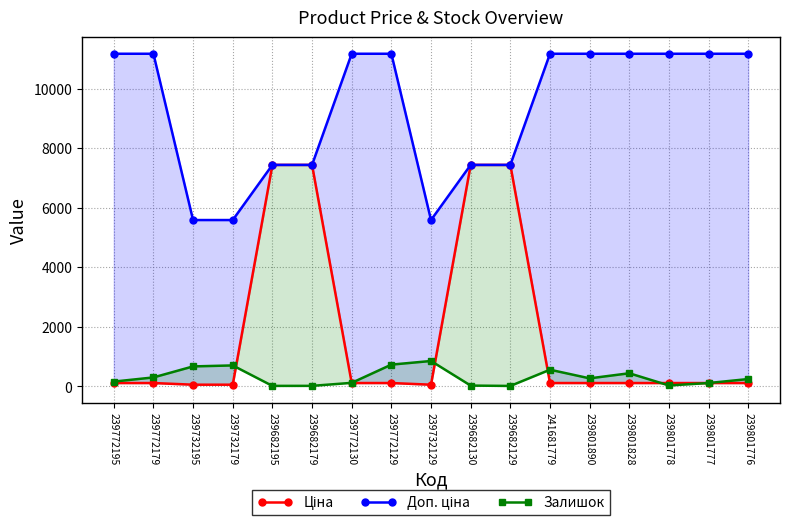

Rank the series by their maximum value, from highest to lowest.

Доп. ціна, Ціна, Залишок